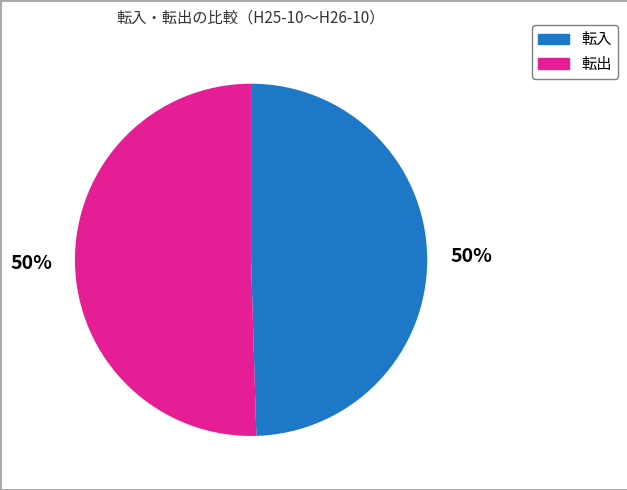

Combined, do 転出 and 転入 account for over 50%?

Yes